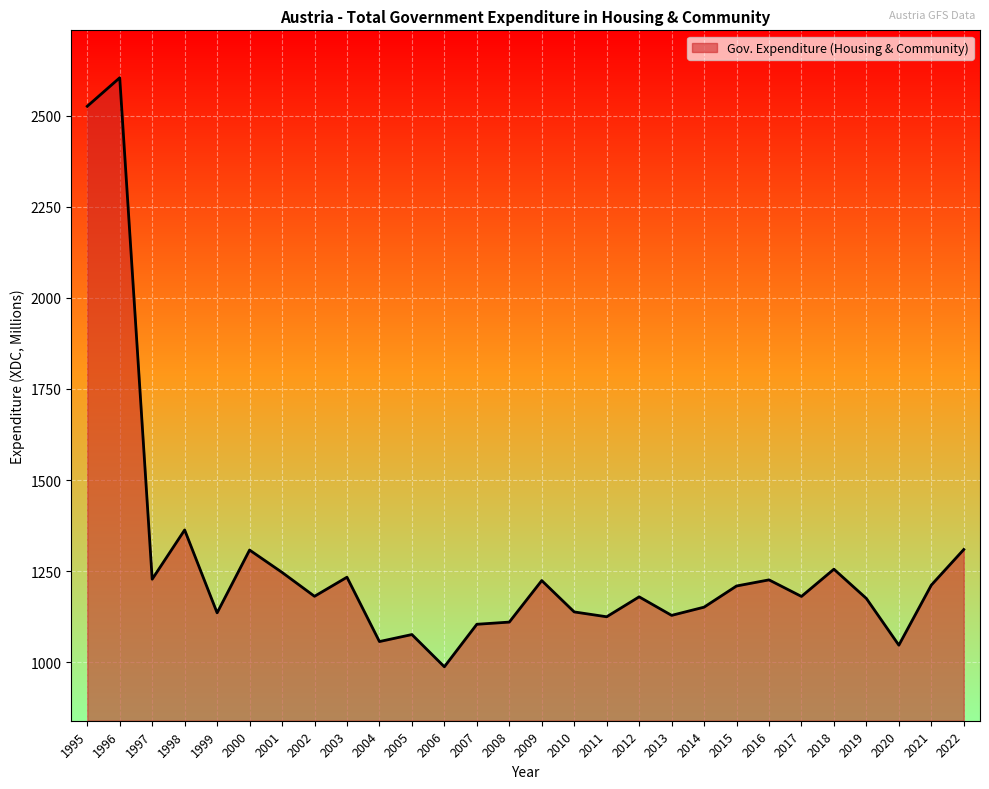

At which label does the data first exceed 1180?

1995